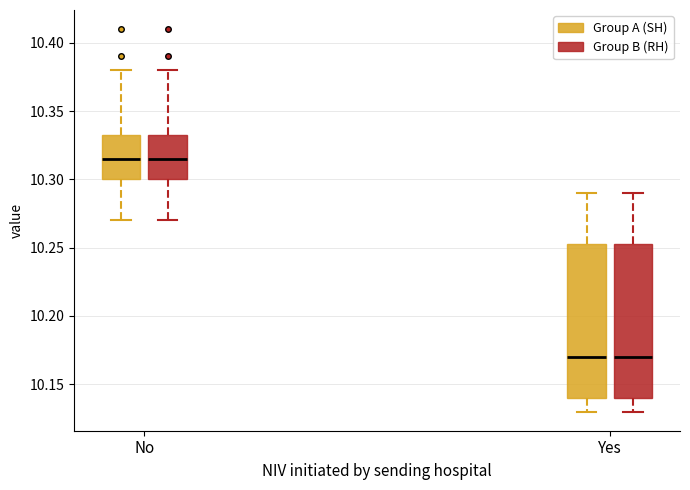

Where is the lower edge of the box for No (Group B (RH)) on the y-axis? The values are not printed on the chart, so give them approximately, as read against the axis.

10.300